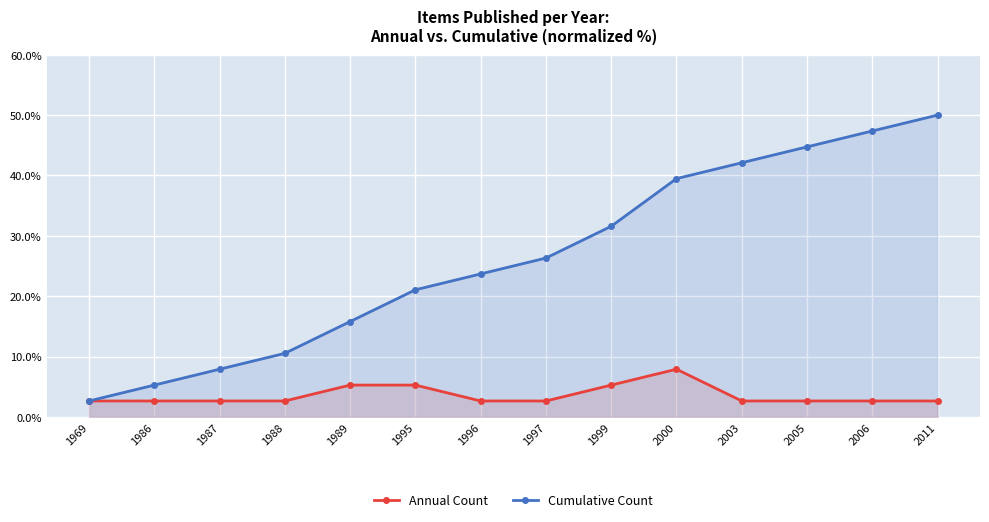

What is the difference between the maximum and minimum values in the Annual Count series?

5.3